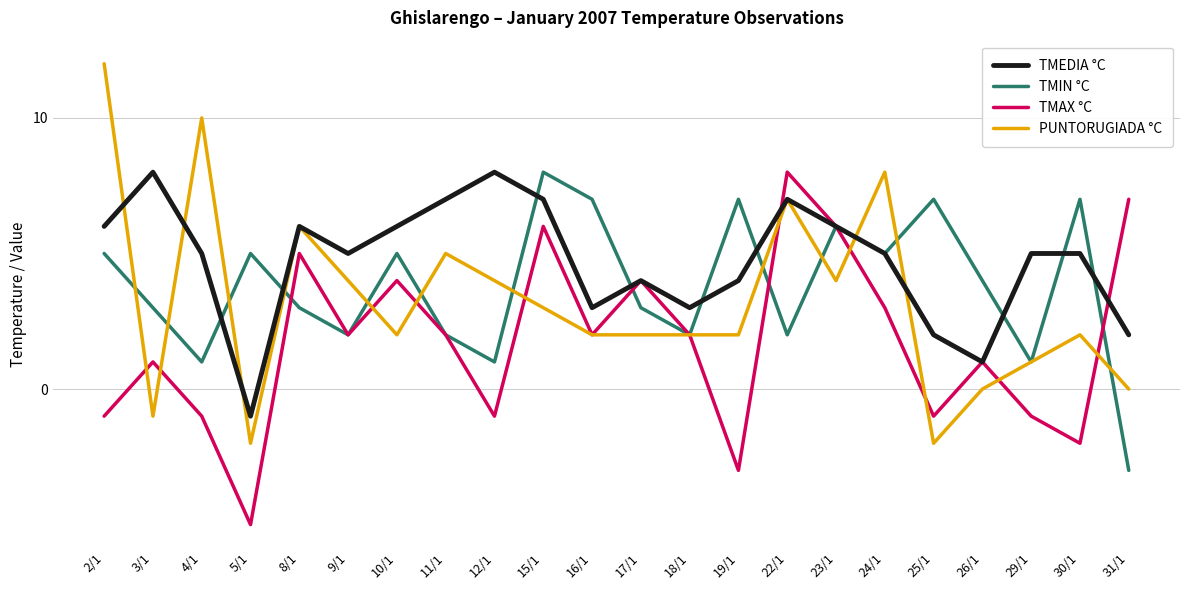

The value of TMAX °C at 5/1 is -2. True or false?

False